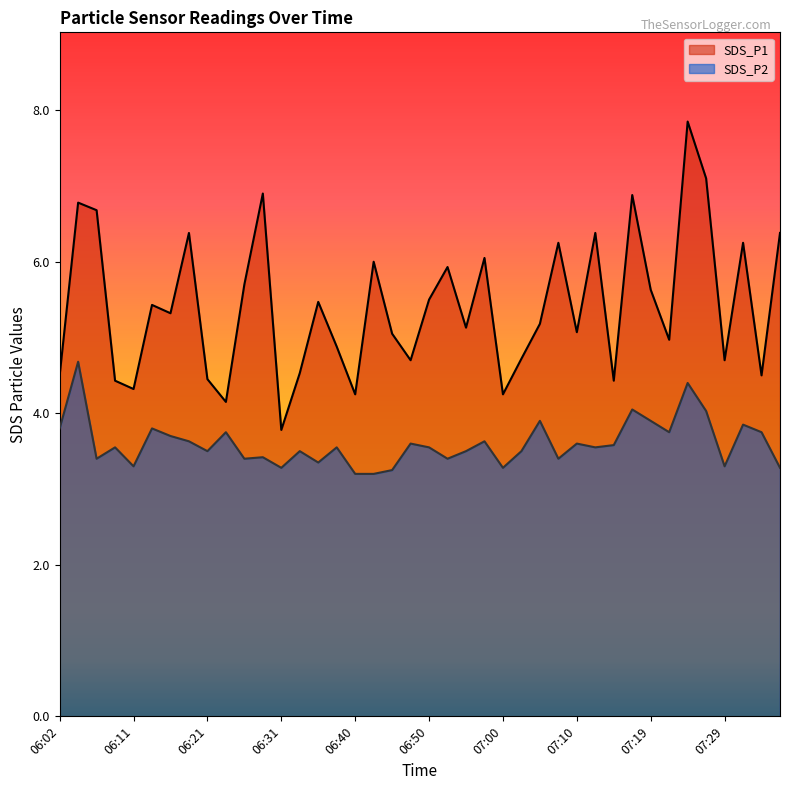

What is the label of the 21st point from the right?

06:48